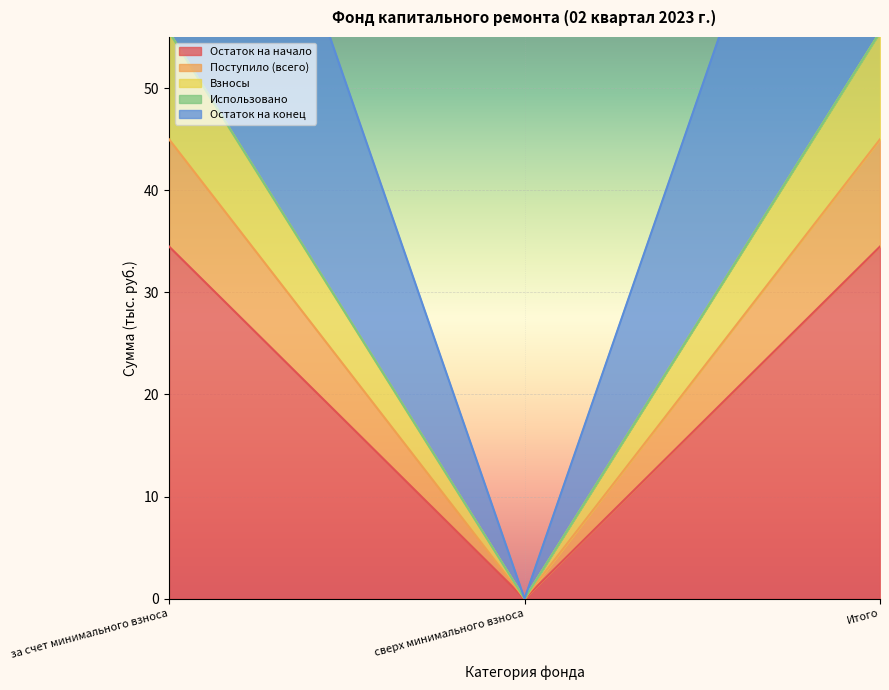

What is the label of the 3rd point from the left?

Итого